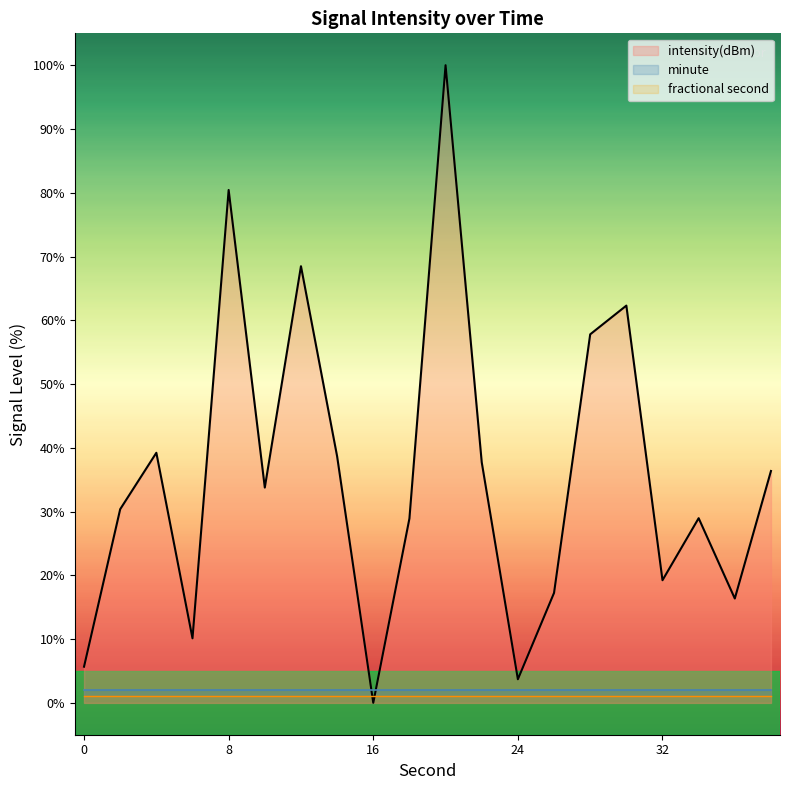

Which series has the widest spread of values?

intensity(dBm)